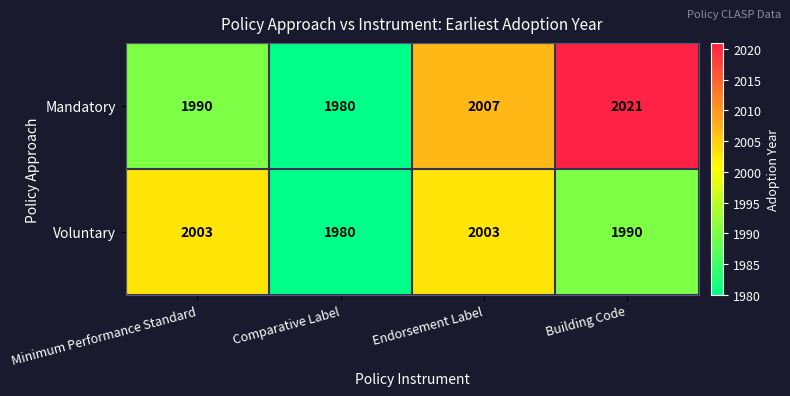

What is the difference between the maximum and second lowest values in the Mandatory series?

31